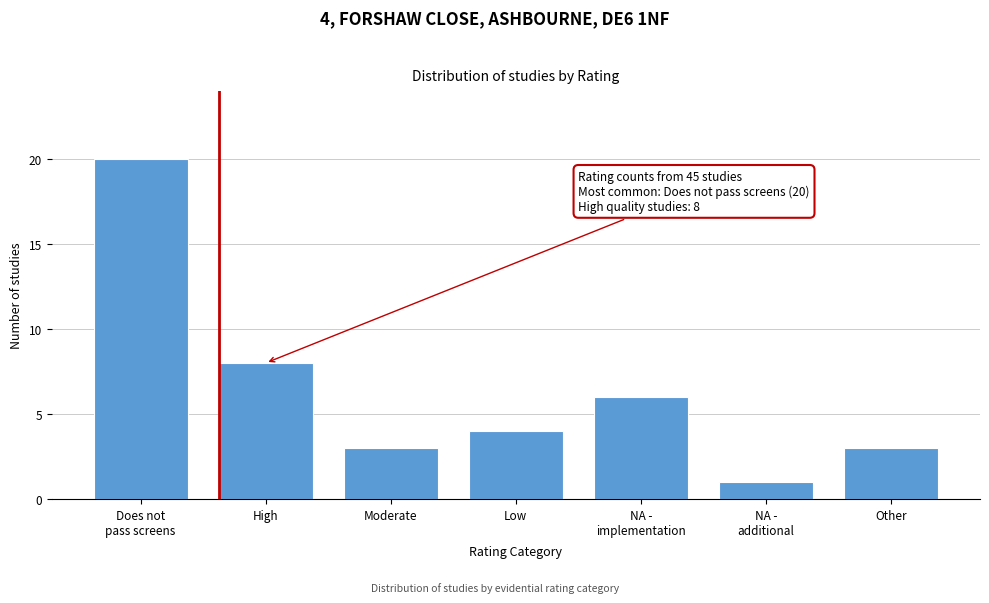

Reading left to right, list all the values displayed in this chart.

20	8	3	4	6	1	3